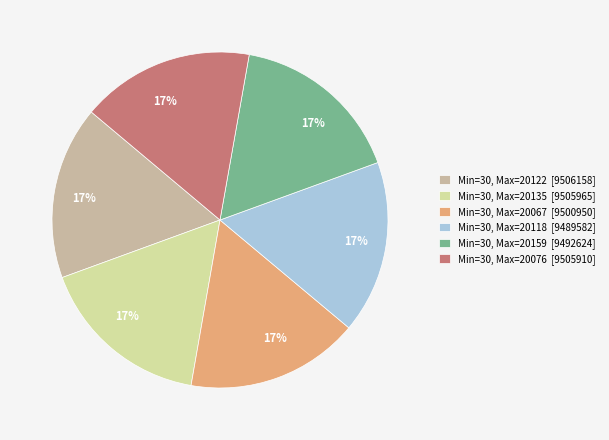

Does Min=30, Max=20118 [9489582] represent more than half of the total?

No